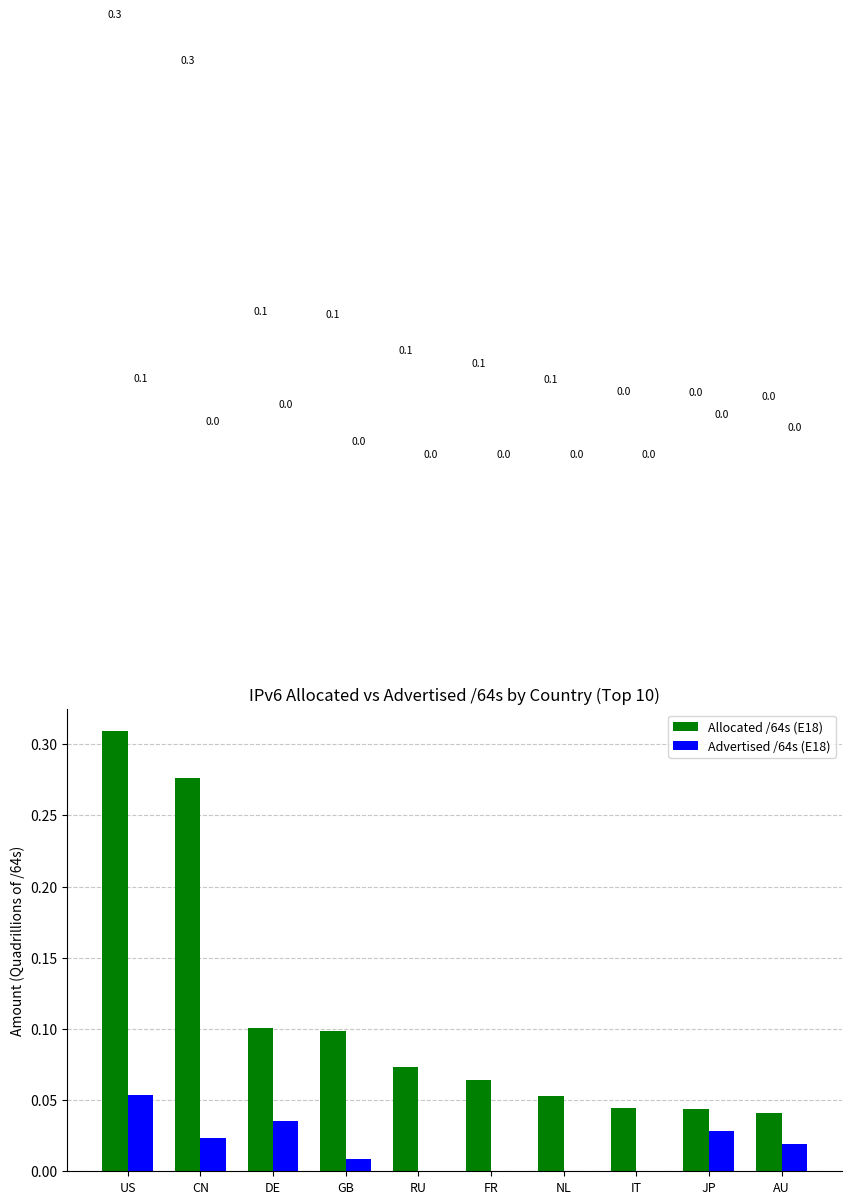

Which series changed the most between US and IT?

Allocated /64s (E18)